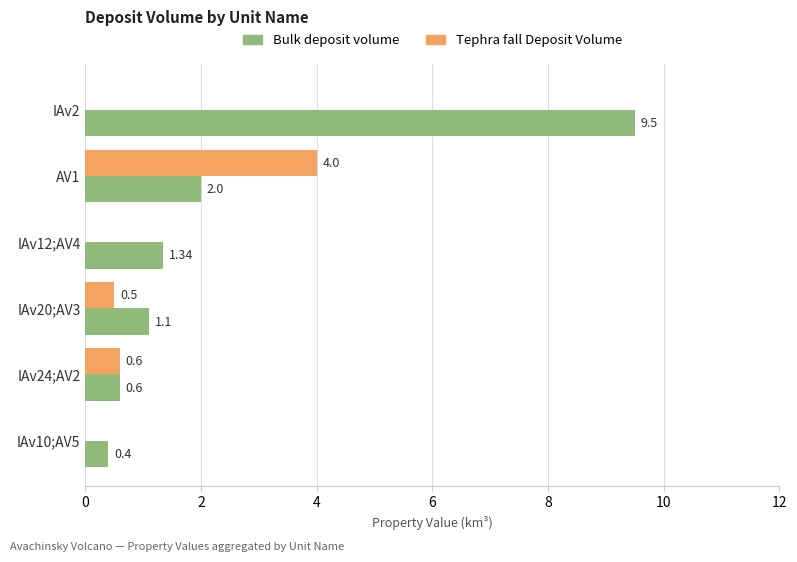

What is the total value across all series at IAv20;AV3?

1.6